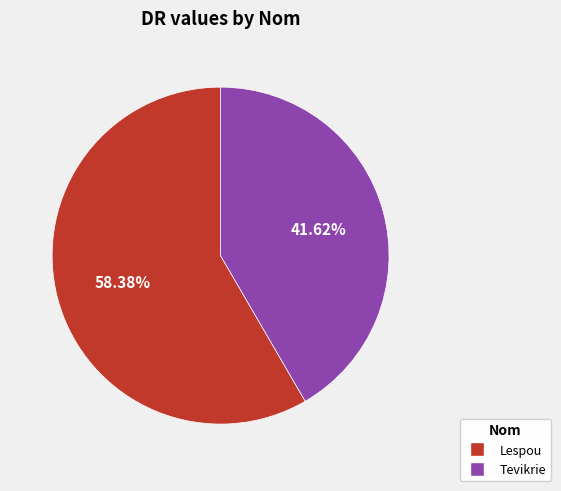

Is there a majority slice in this chart?

Yes